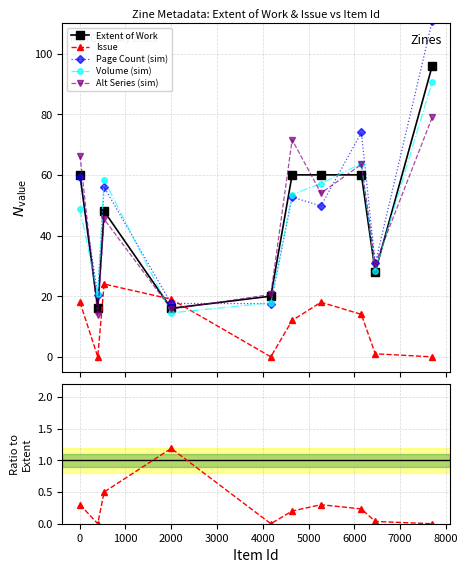

True or false: Issue / Extent and Volume (sim) cross at least once.

False